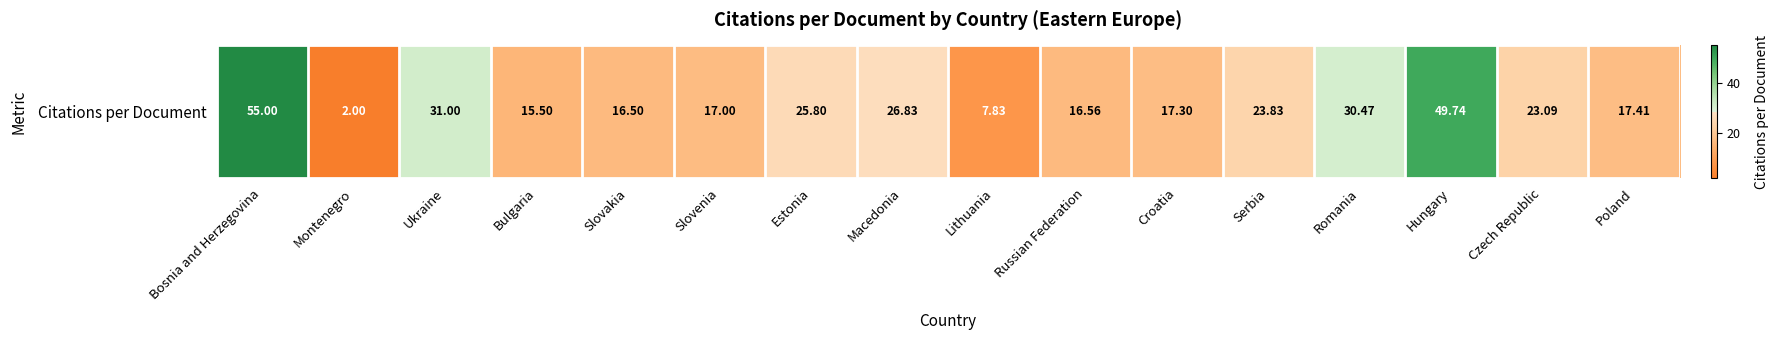

What is the change in value from Slovakia to Macedonia?

+10.3